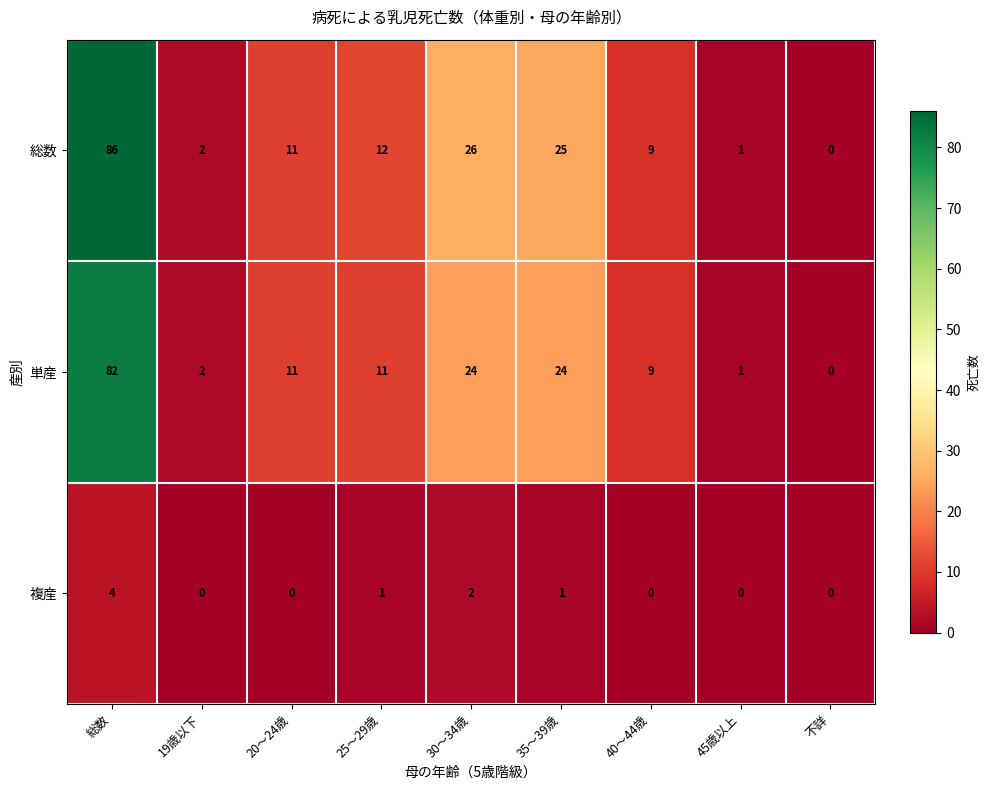

What is the difference between the 単産 values at 20～24歳 and 19歳以下?

9